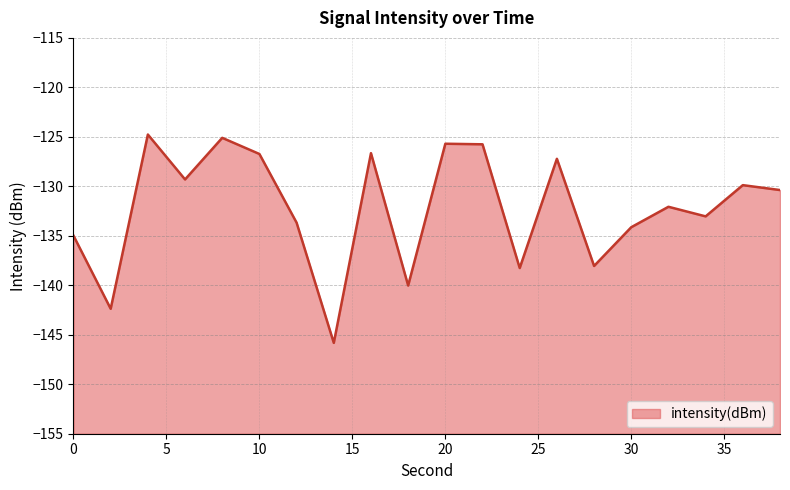

What is the difference between the maximum and minimum values?

21.1